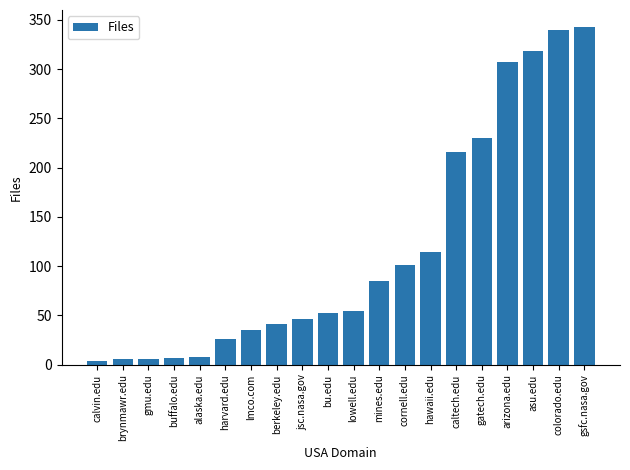

What position from the left is gmu.edu?

3